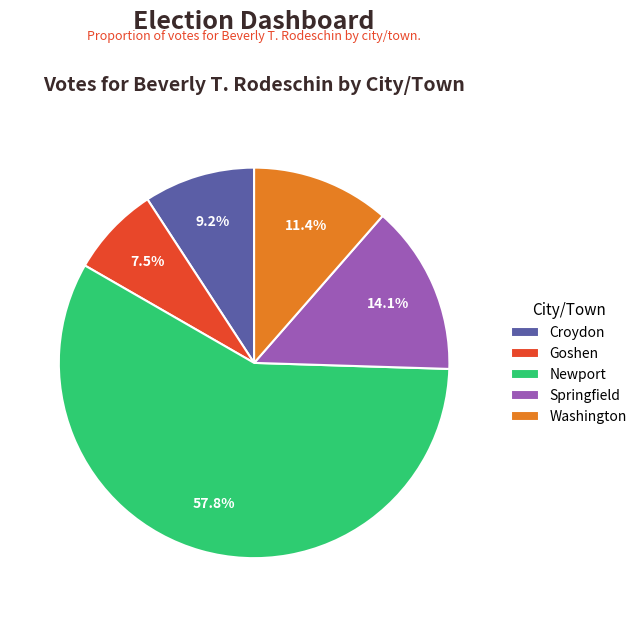

Rank the categories by value from highest to lowest.

Newport, Springfield, Washington, Croydon, Goshen